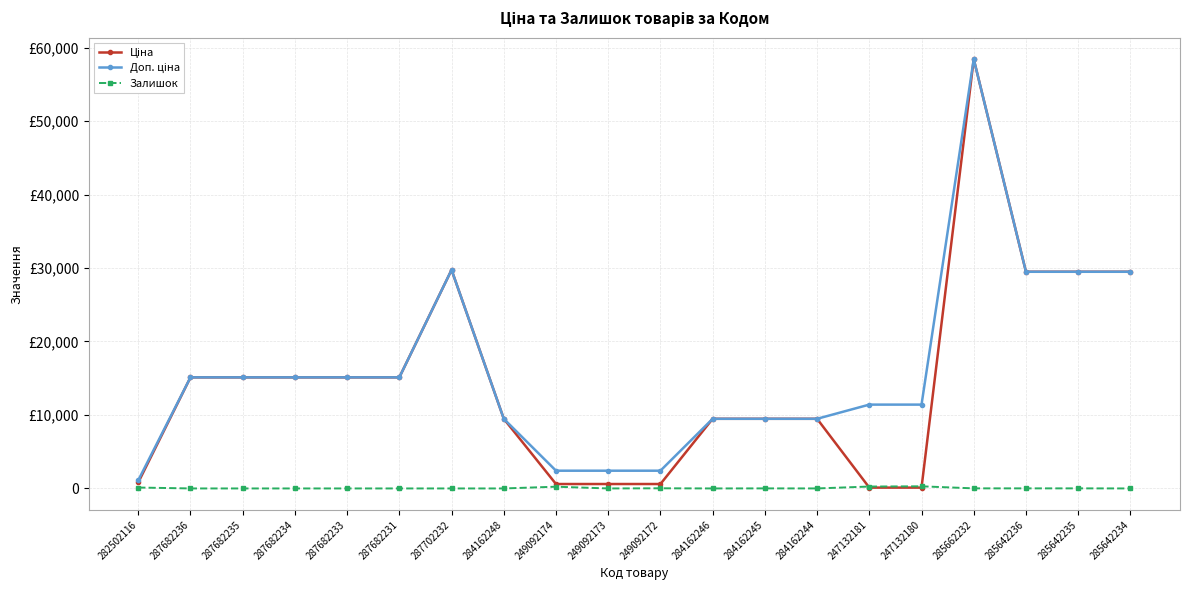

Is this an area chart (filled region under the line)?

No